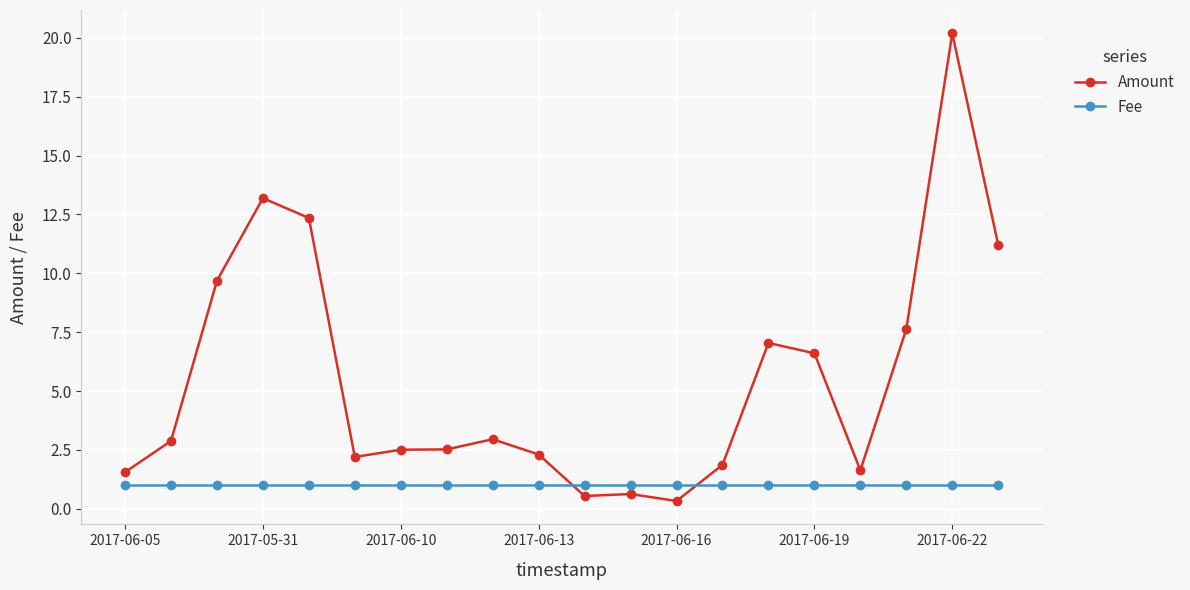

Rank the series by their maximum value, from highest to lowest.

Amount, Fee